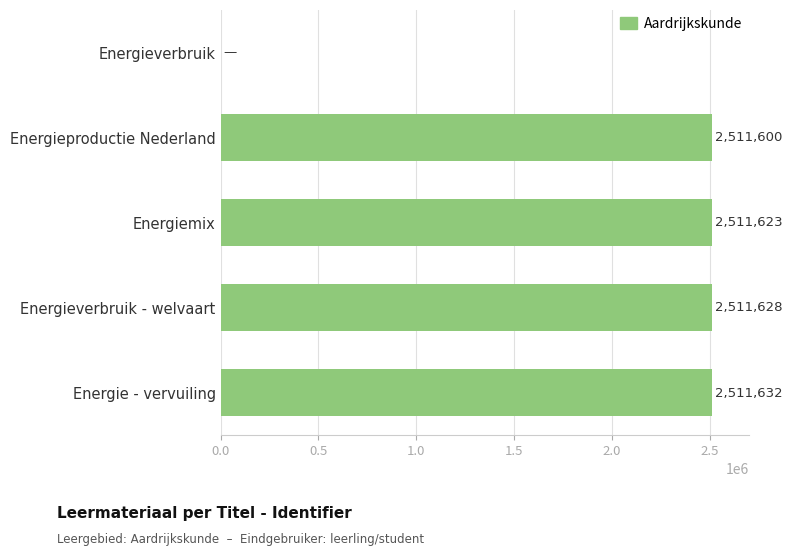

What is the change in value from Energiemix to Energieverbruik - welvaart?

+5